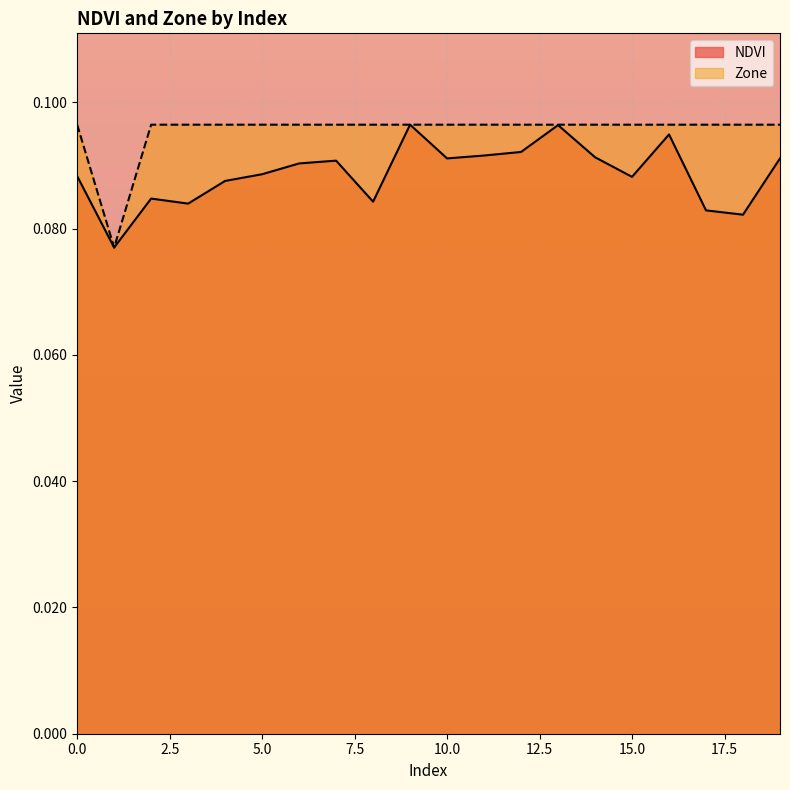

Where is the first local maximum for NDVI?

2